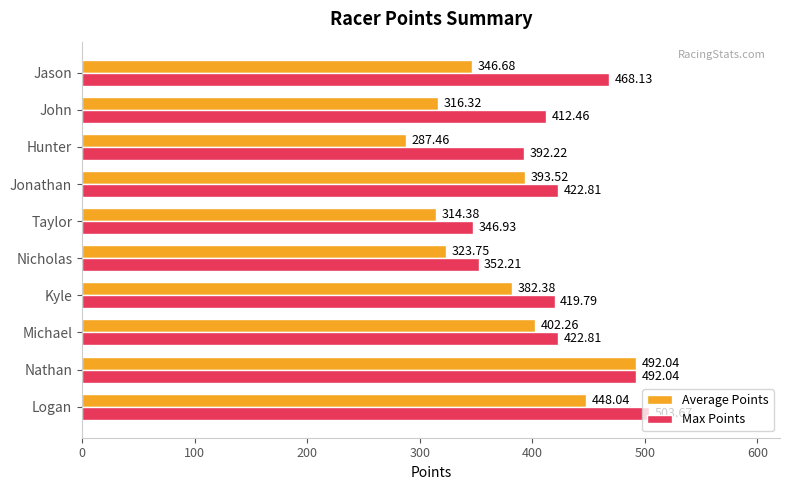

Between Taylor and Hunter, which series saw the biggest shift?

Max Points